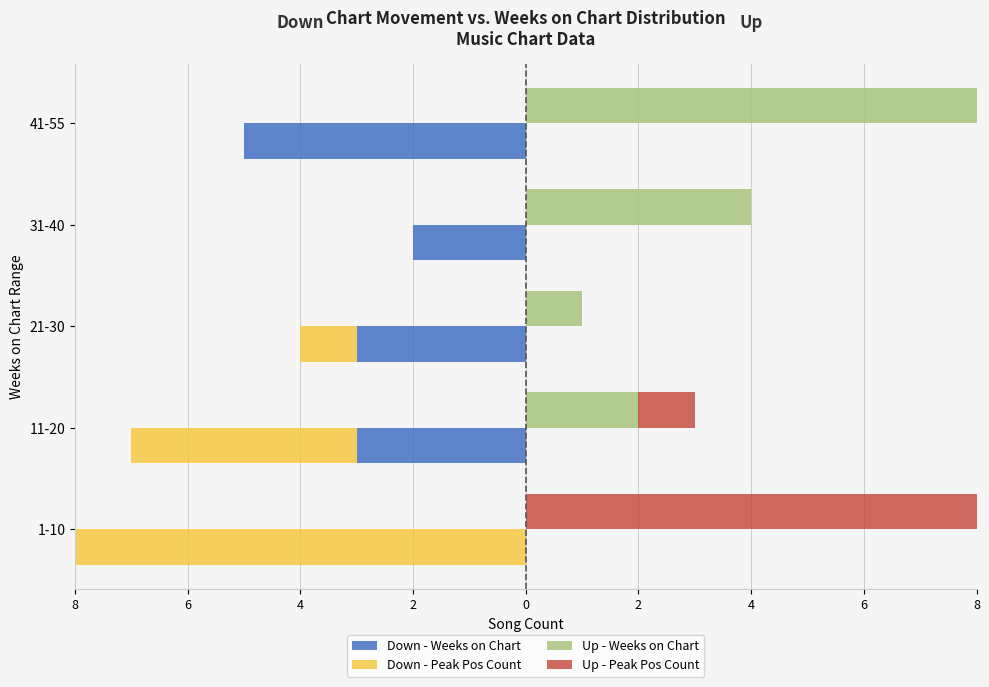

List the series in order of their peak value, lowest first.

Down - Weeks on Chart, Down - Peak Pos Count, Up - Weeks on Chart, Up - Peak Pos Count